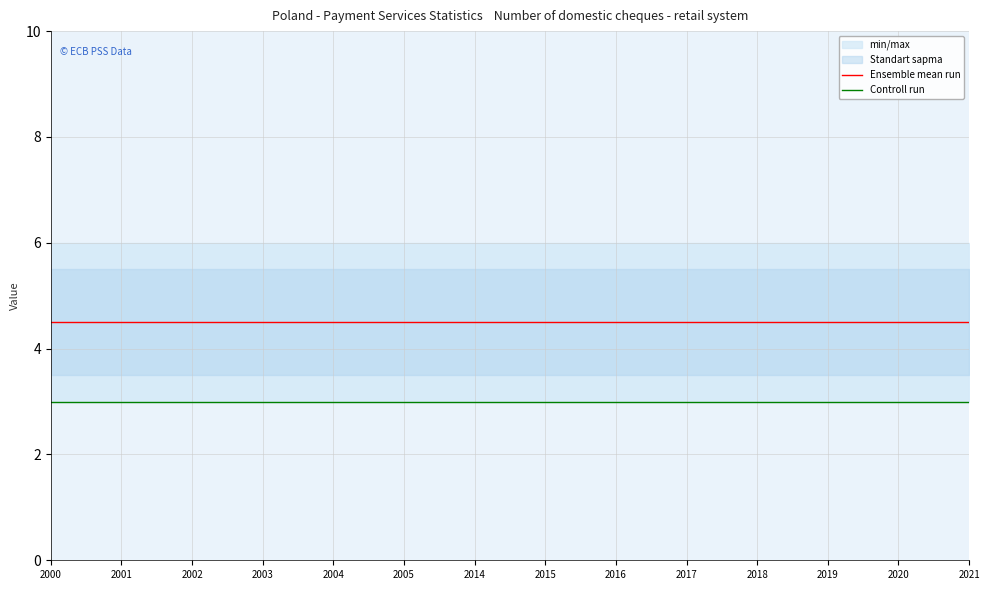

At which category does the chart reach its minimum across all series?

2000